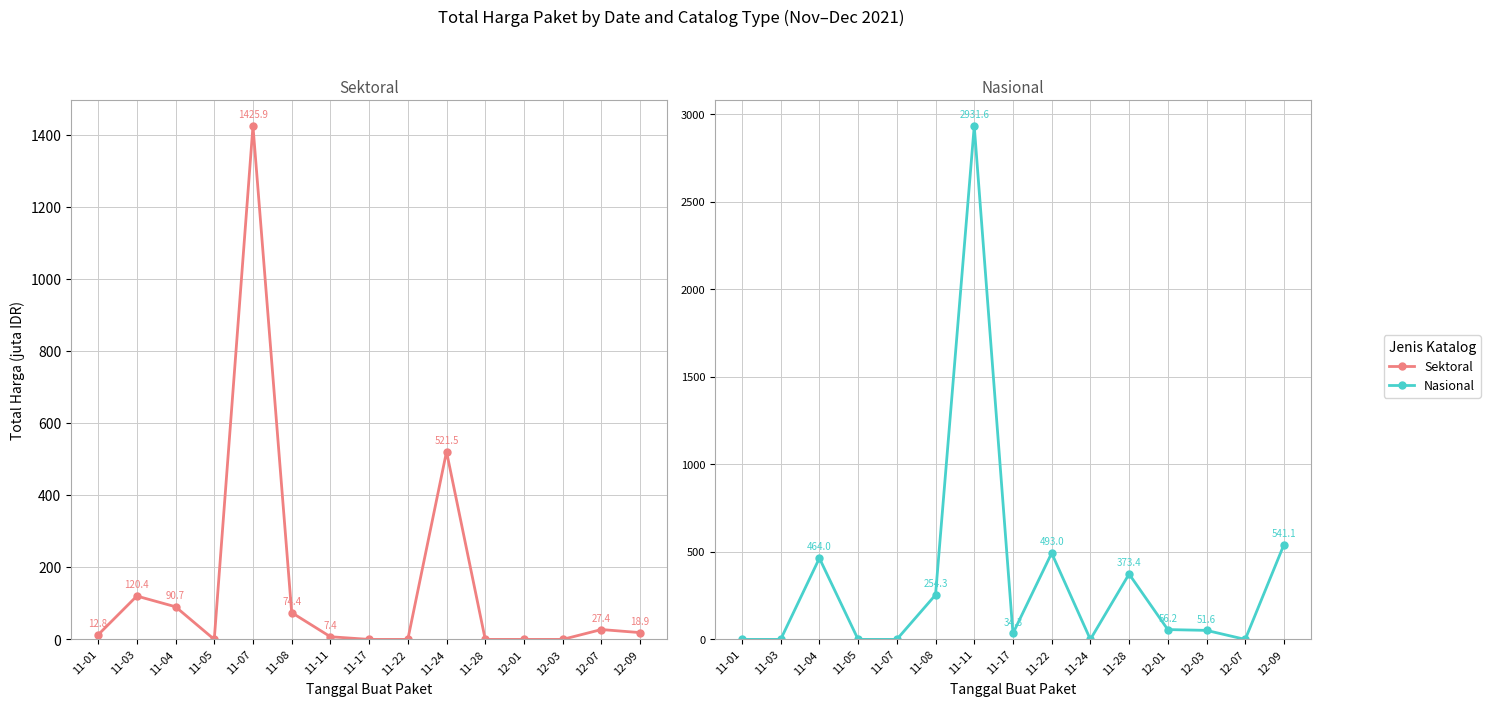

How many data points in Total Harga (Sektoral) are less than 12?

7